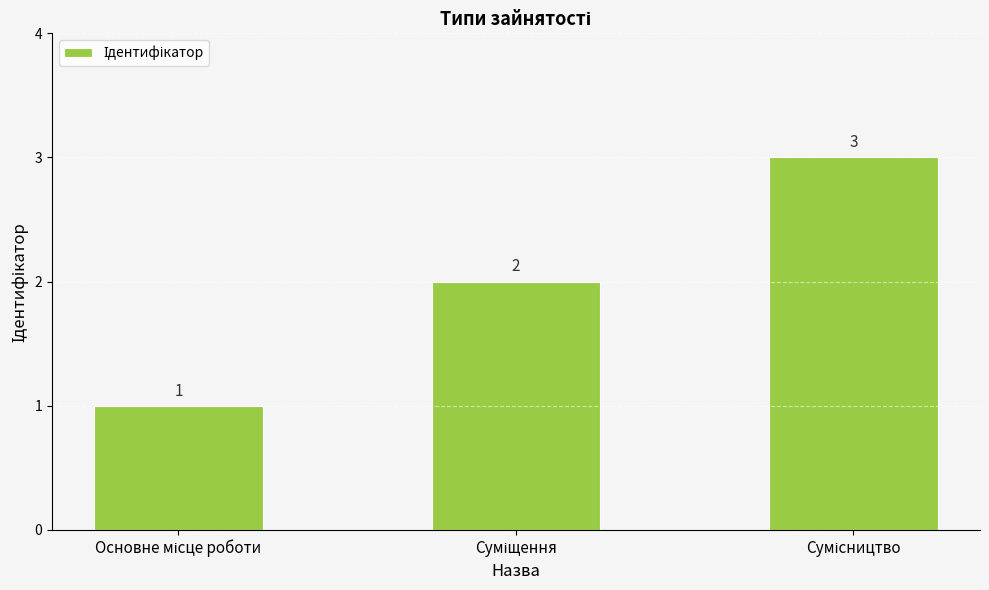

What is the maximum value shown in the chart?

3